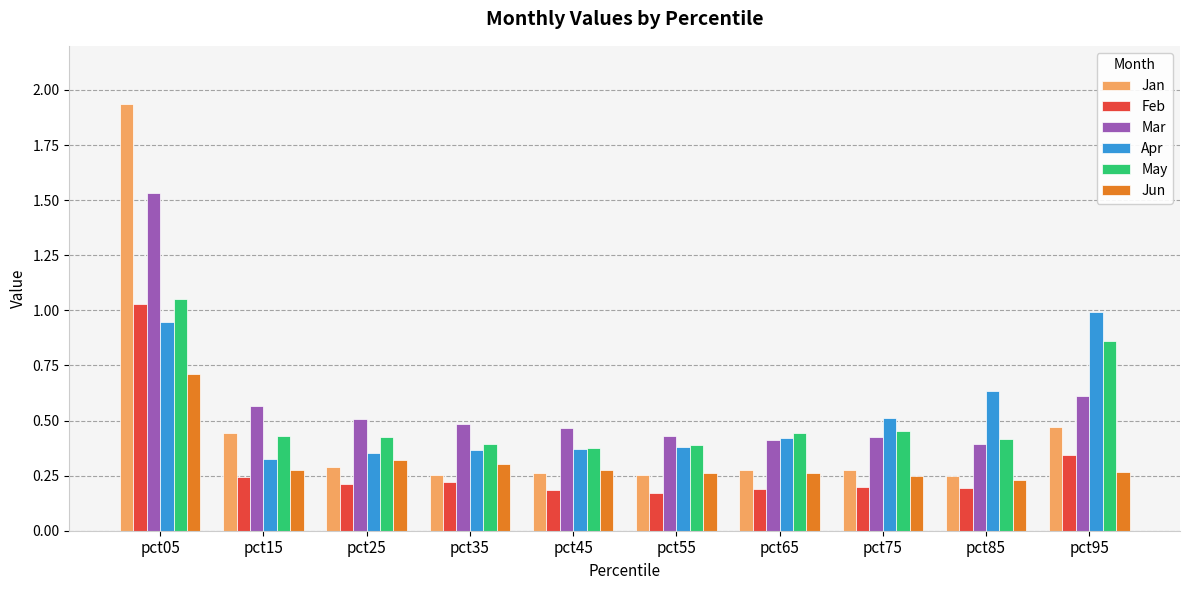

What is the spread (max minus min) of values at pct95?

0.7